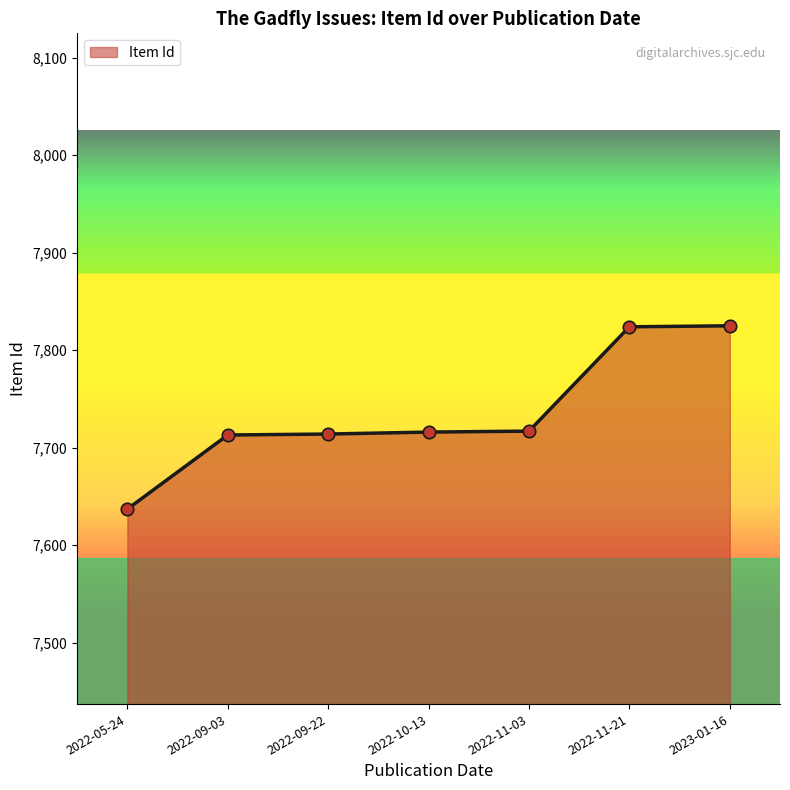

Approximately how many times larger is the value at 2022-10-13 compared to 2022-11-03?

1.0